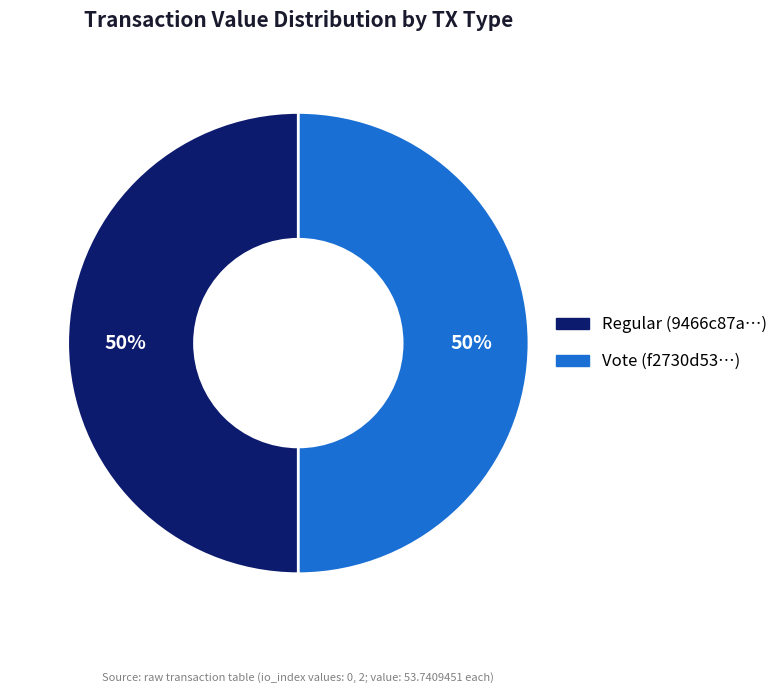

To the nearest percent, what is the average slice percentage?

50%